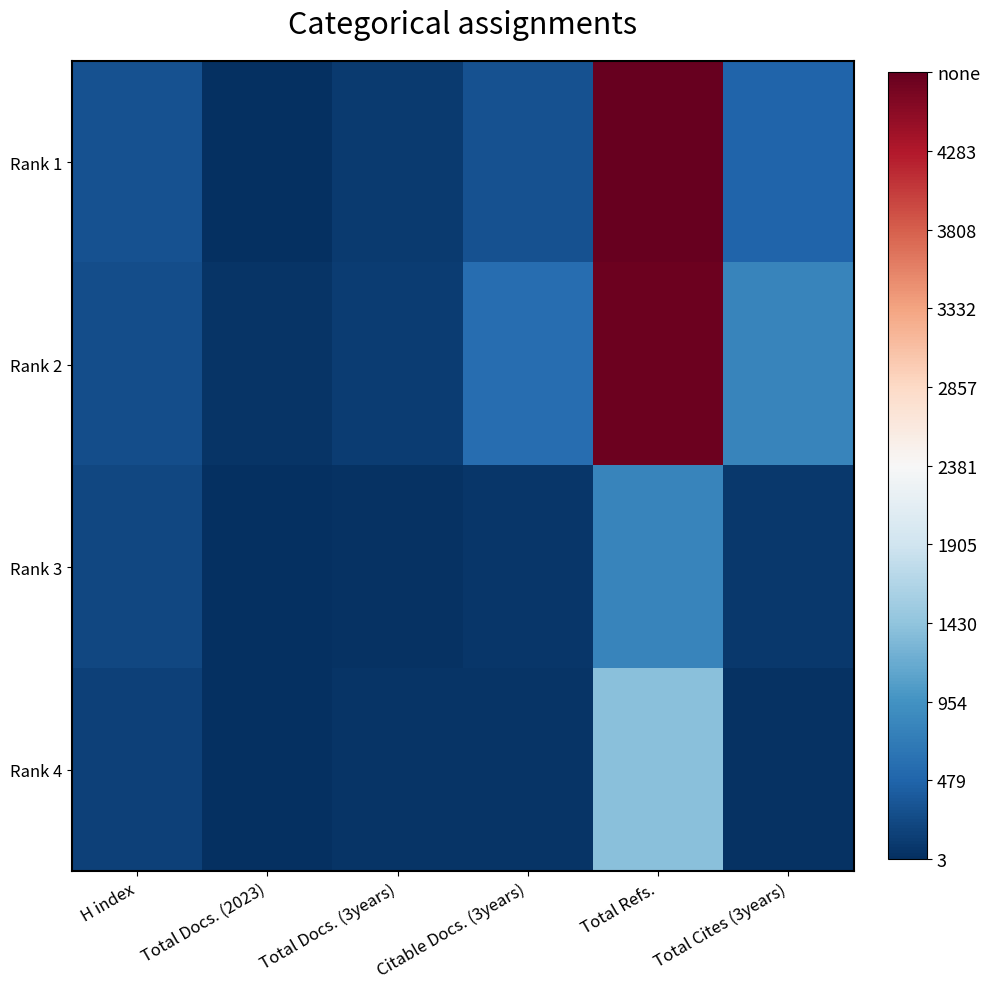

Count the number of categories in the chart.

6